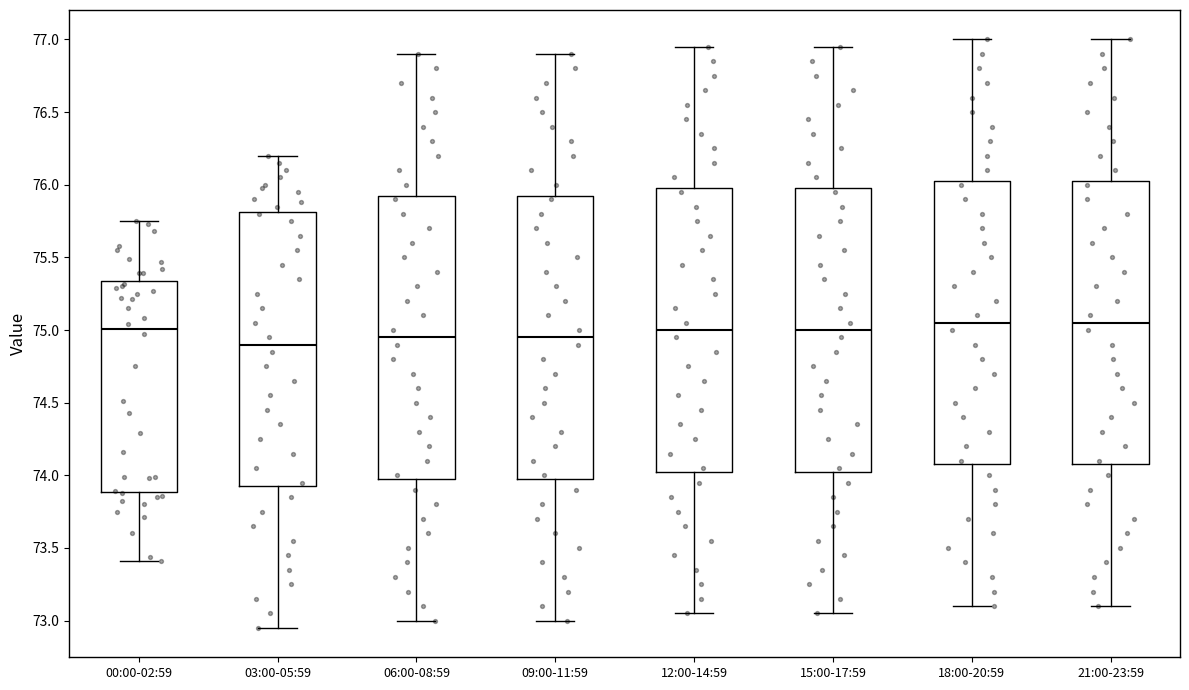

Reading left to right, read every box against the y-axis: the position of its median line, the range the box covers, and the ends of its whiskers. The values are not printed on the chart, so give them approximately, as read against the axis.

00:00-02:59: median 75.00, box 73.90 to 75.35, whiskers 73.40 to 75.75
03:00-05:59: median 74.90, box 73.95 to 75.80, whiskers 72.95 to 76.20
06:00-08:59: median 74.95, box 74.00 to 75.95, whiskers 73.00 to 76.90
09:00-11:59: median 74.95, box 74.00 to 75.95, whiskers 73.00 to 76.90
12:00-14:59: median 75.00, box 74.05 to 76.00, whiskers 73.05 to 76.95
15:00-17:59: median 75.00, box 74.05 to 76.00, whiskers 73.05 to 76.95
18:00-20:59: median 75.05, box 74.10 to 76.05, whiskers 73.10 to 77.00
21:00-23:59: median 75.05, box 74.10 to 76.05, whiskers 73.10 to 77.00